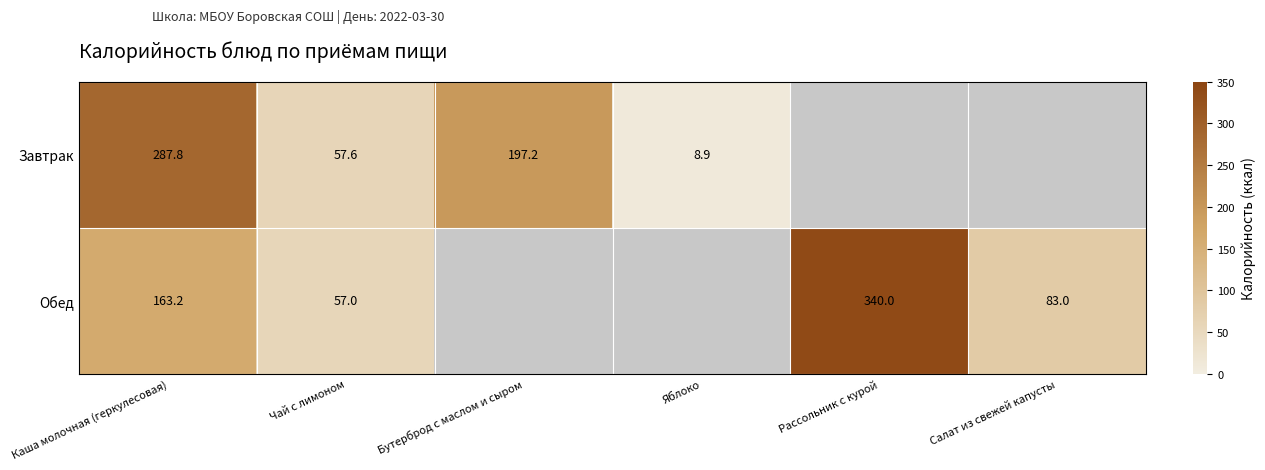

What is the minimum value shown in the chart?

8.9